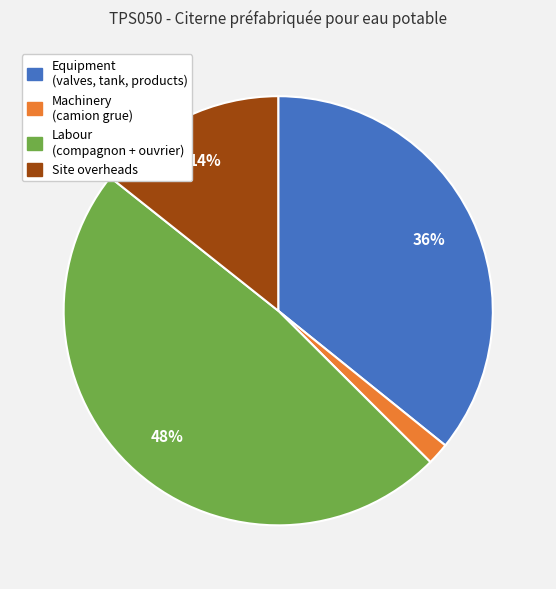

Is there a majority slice in this chart?

No